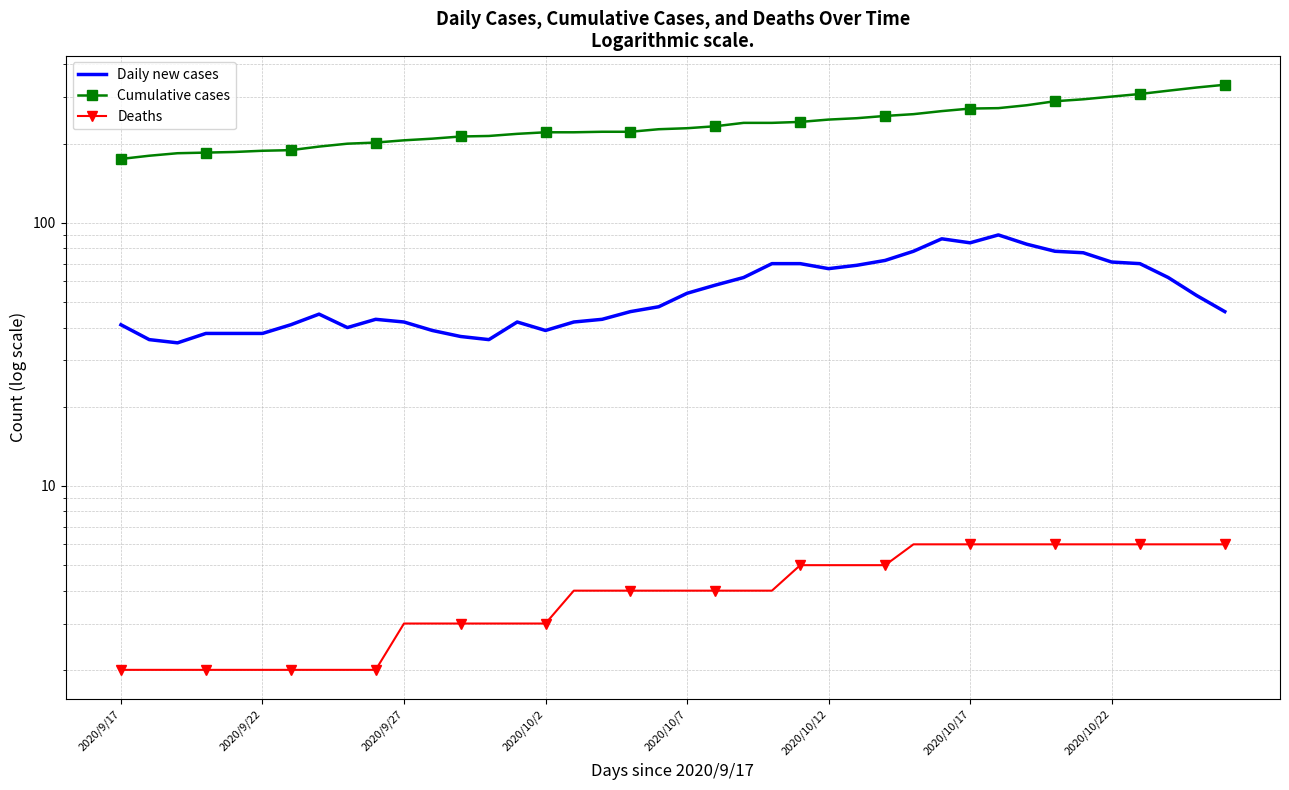

What is the maximum value shown in the chart?

335